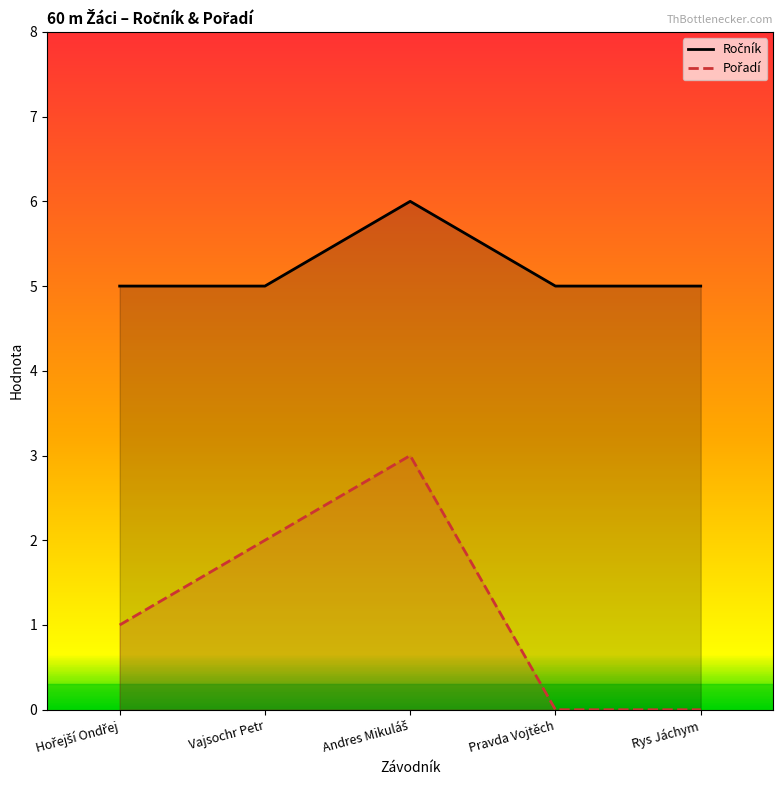

Reading right to left, list all the values displayed in this chart.

Ročník: Rys Jáchym=5	Pravda Vojtěch=5	Andres Mikuláš=6	Vajsochr Petr=5	Hořejší Ondřej=5
Pořadí: Rys Jáchym=0	Pravda Vojtěch=0	Andres Mikuláš=3	Vajsochr Petr=2	Hořejší Ondřej=1